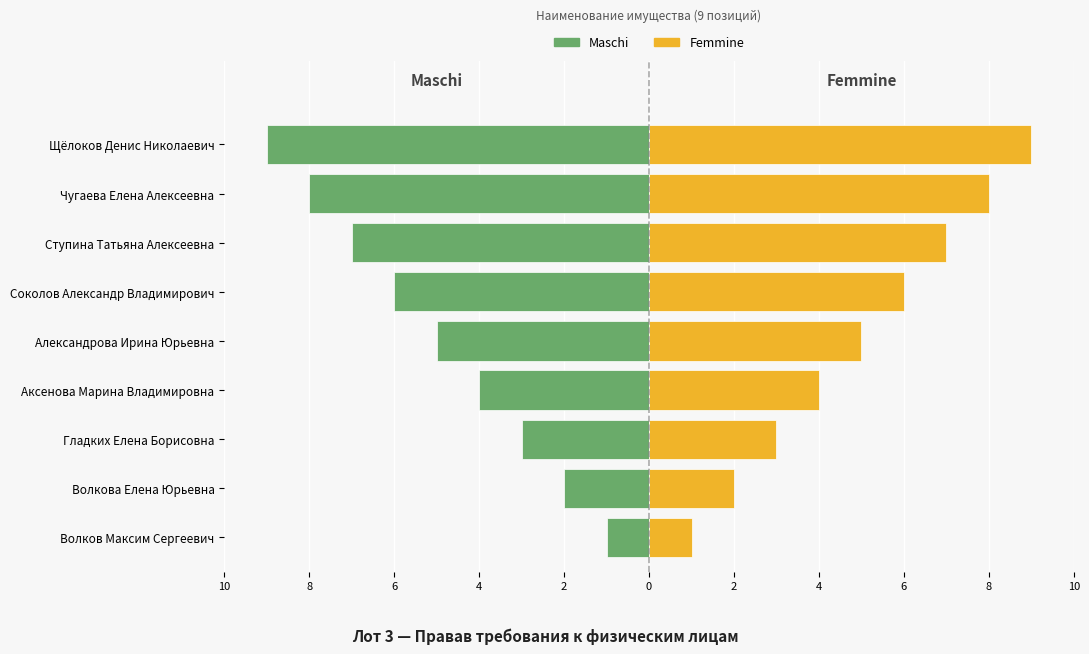

How many distinct data groups are displayed?

2